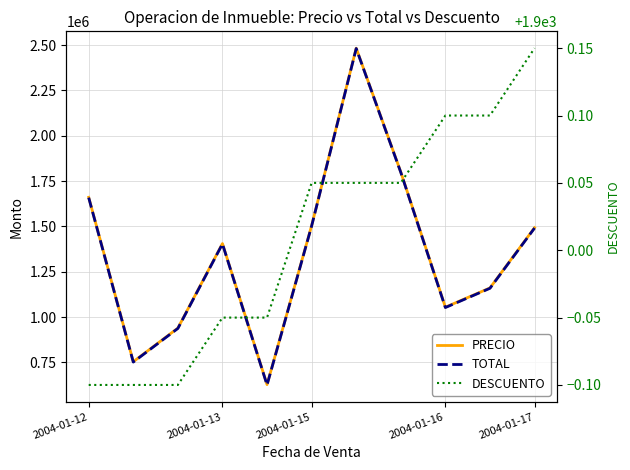

How many interior local valleys does the TOTAL series have?

3